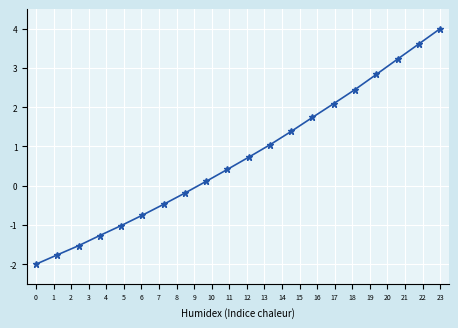

Reading left to right, what are all the values shown in this chart?

-2.0	-1.8	-1.5	-1.3	-1.0	-0.8	-0.5	-0.2	0.1	0.4	0.7	1.0	1.4	1.7	2.1	2.5	2.8	3.2	3.6	4.0